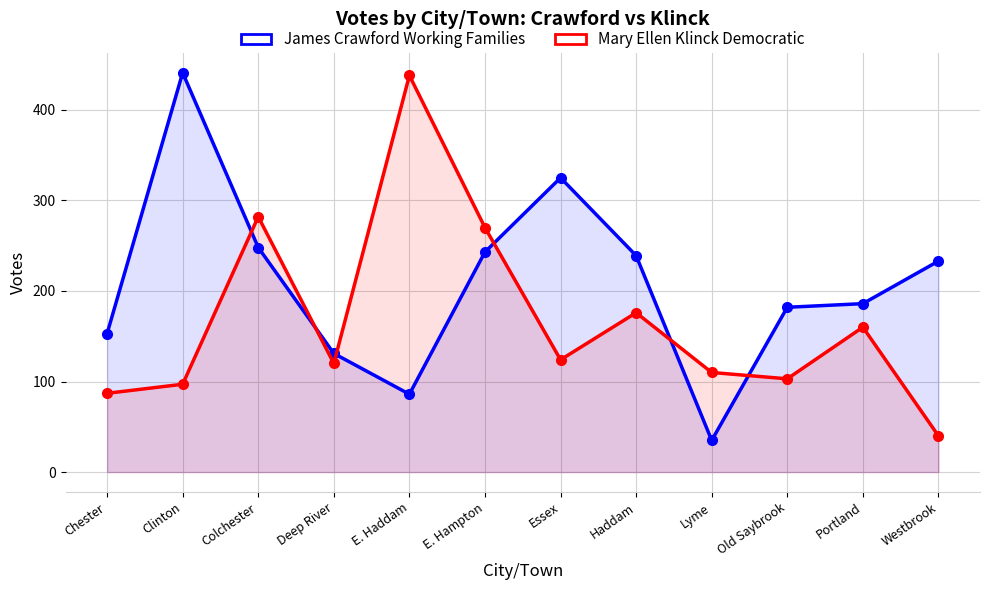

Reading left to right, extract all data points from this chart.

James Crawford Working Families: 153	441	248	131	86	243	325	239	35	182	186	233
Mary Ellen Klinck Democratic: 87	97	282	120	438	270	124	176	110	103	160	40